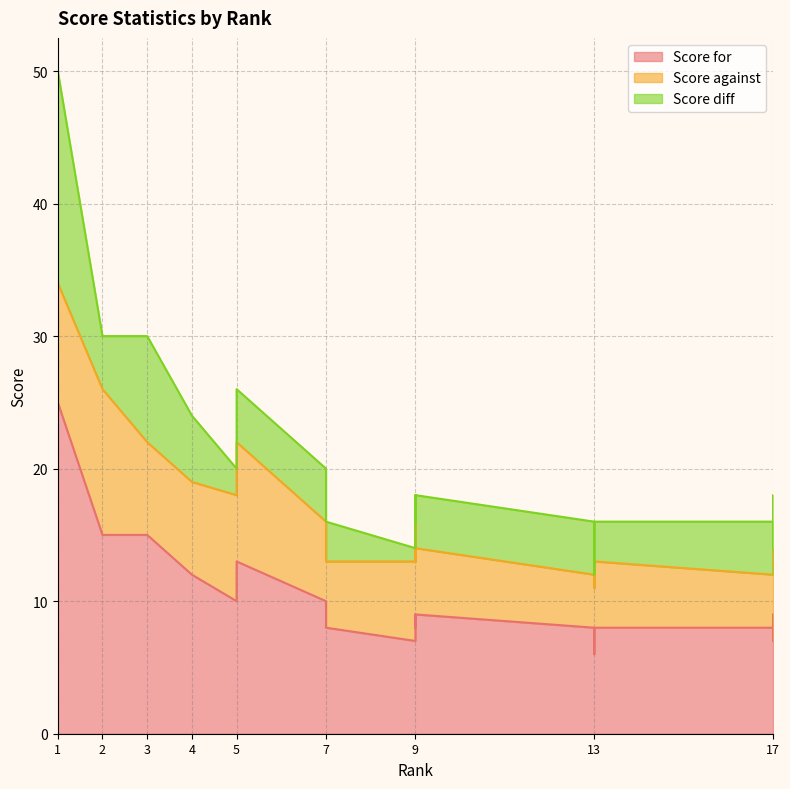

List the series in order of their overall mean, lowest first.

Score diff, Score against, Score for